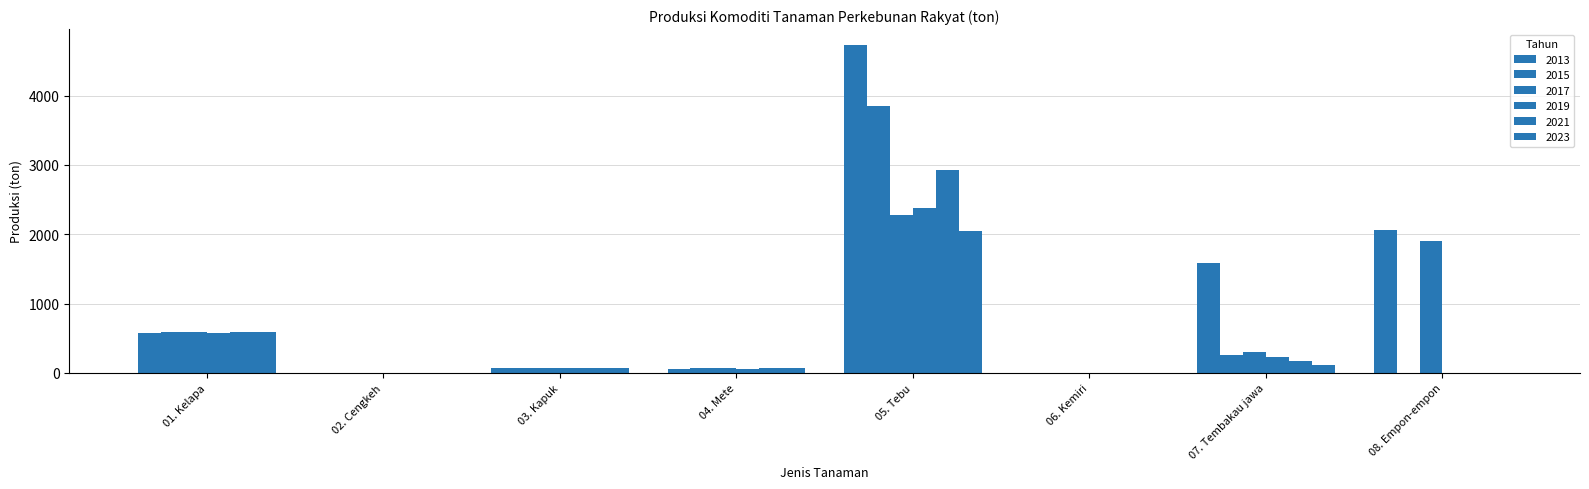

How many distinct data groups are displayed?

6